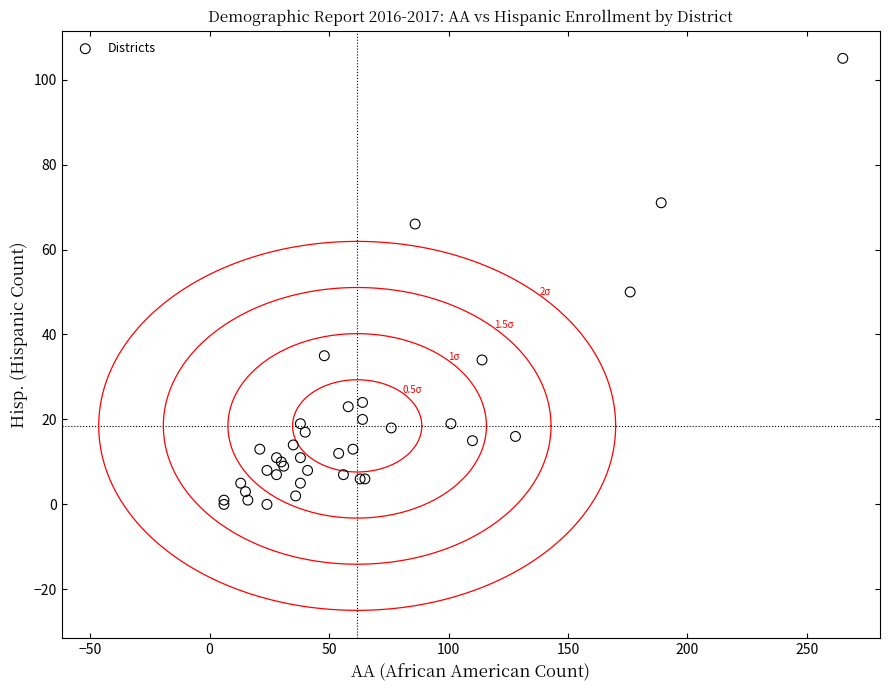

What Y value in the scatter plot is closest to 52?

50